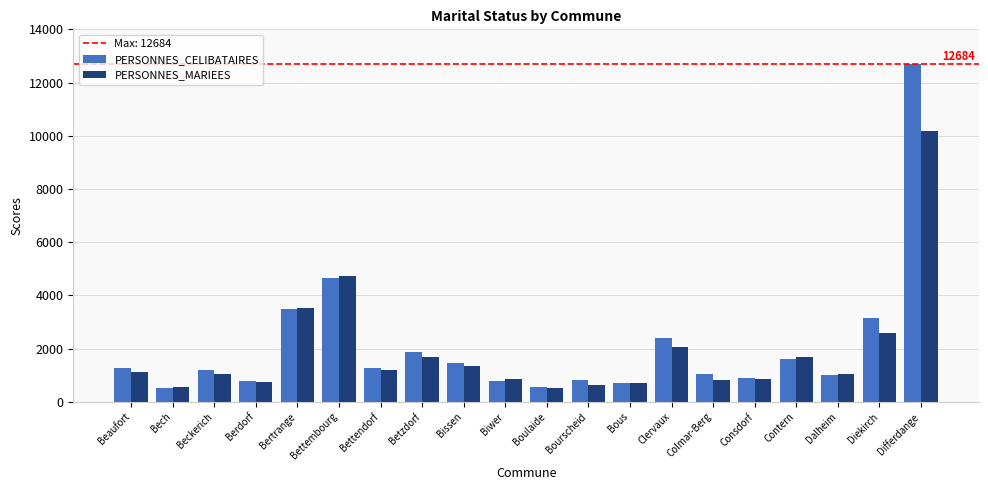

What position from the left is Bettembourg?

6